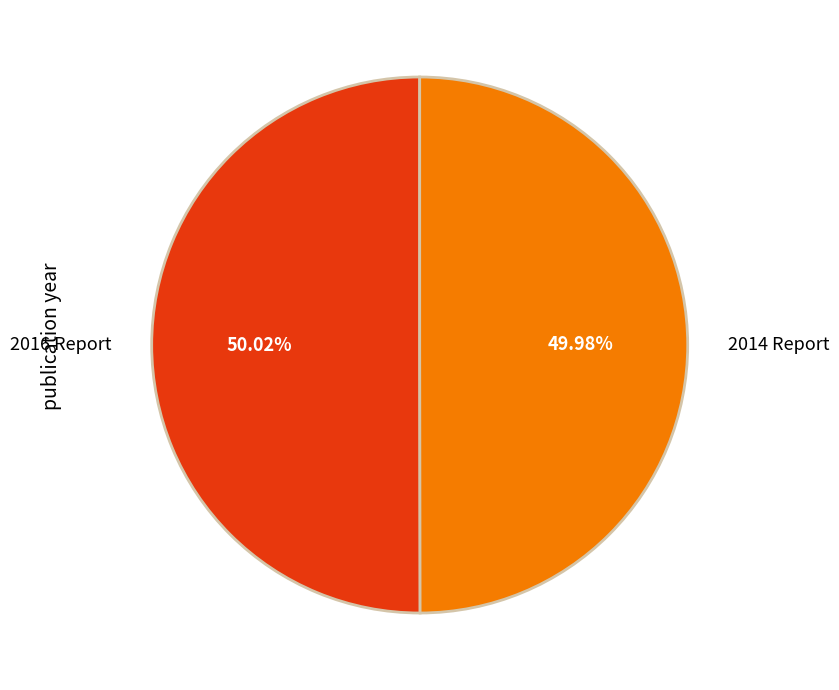

Is it true that 2014 Report is 50% of the pie?

True